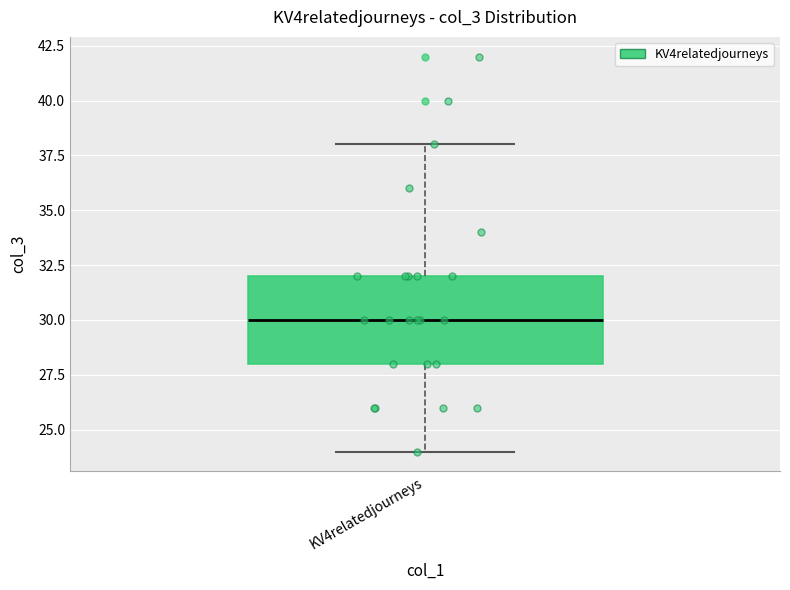

Transcribe this box plot: give where the median line is, the range the box spans, and where the two whiskers end, as read against the y-axis. The values are not printed on the chart, so give them approximately, as read against the axis.

median 30, box 28 to 32, whiskers 24 to 38